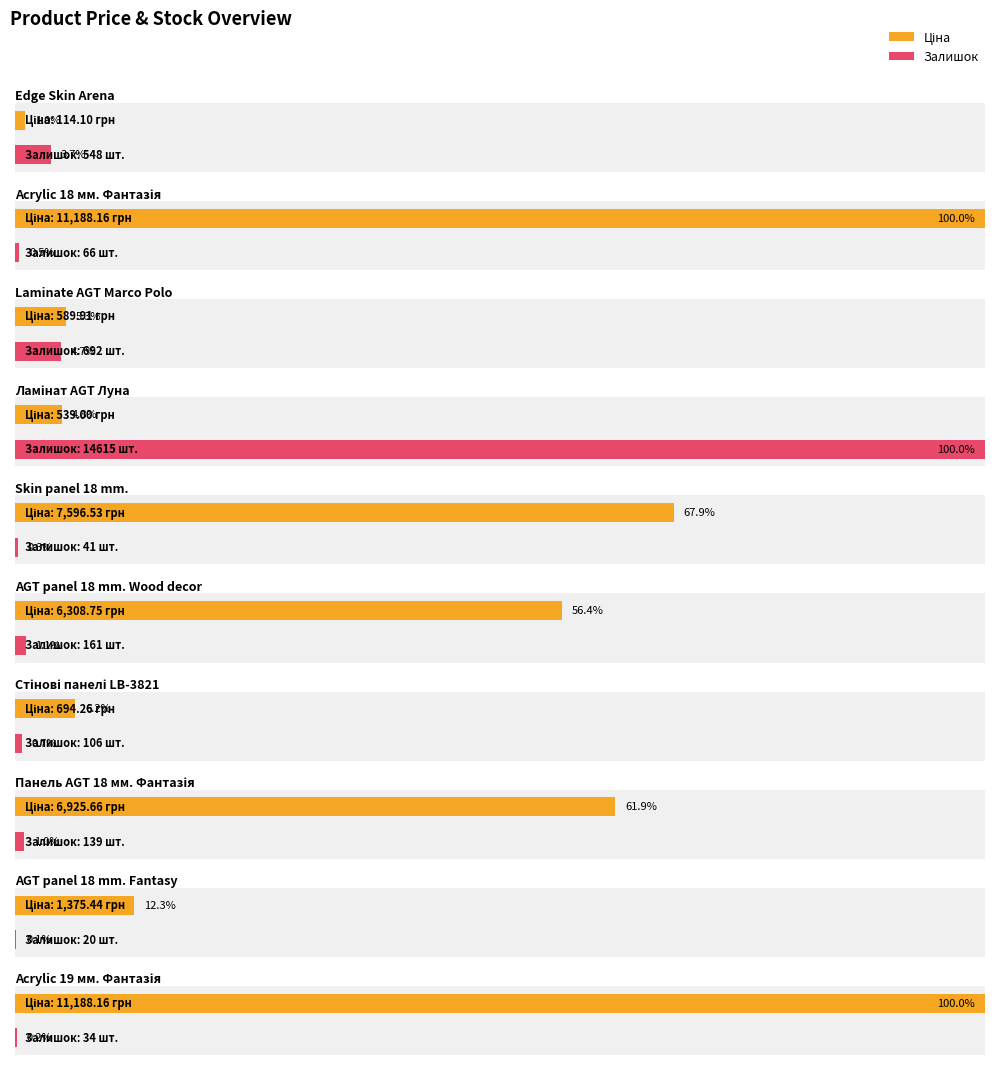

How many bars are there in total?

20